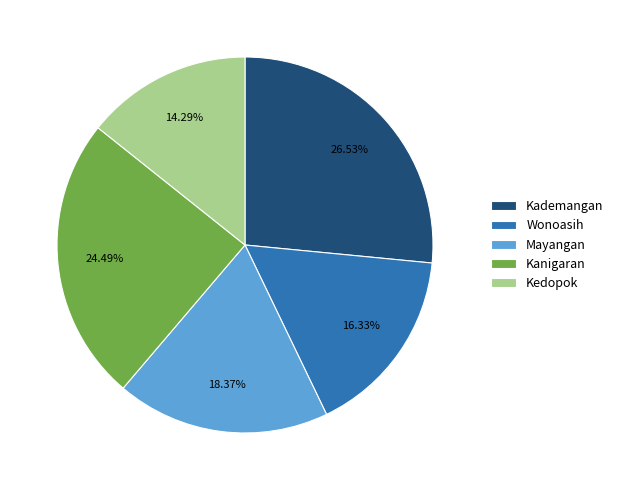

To the nearest percent, what percentage of the pie is Wonoasih?

16%